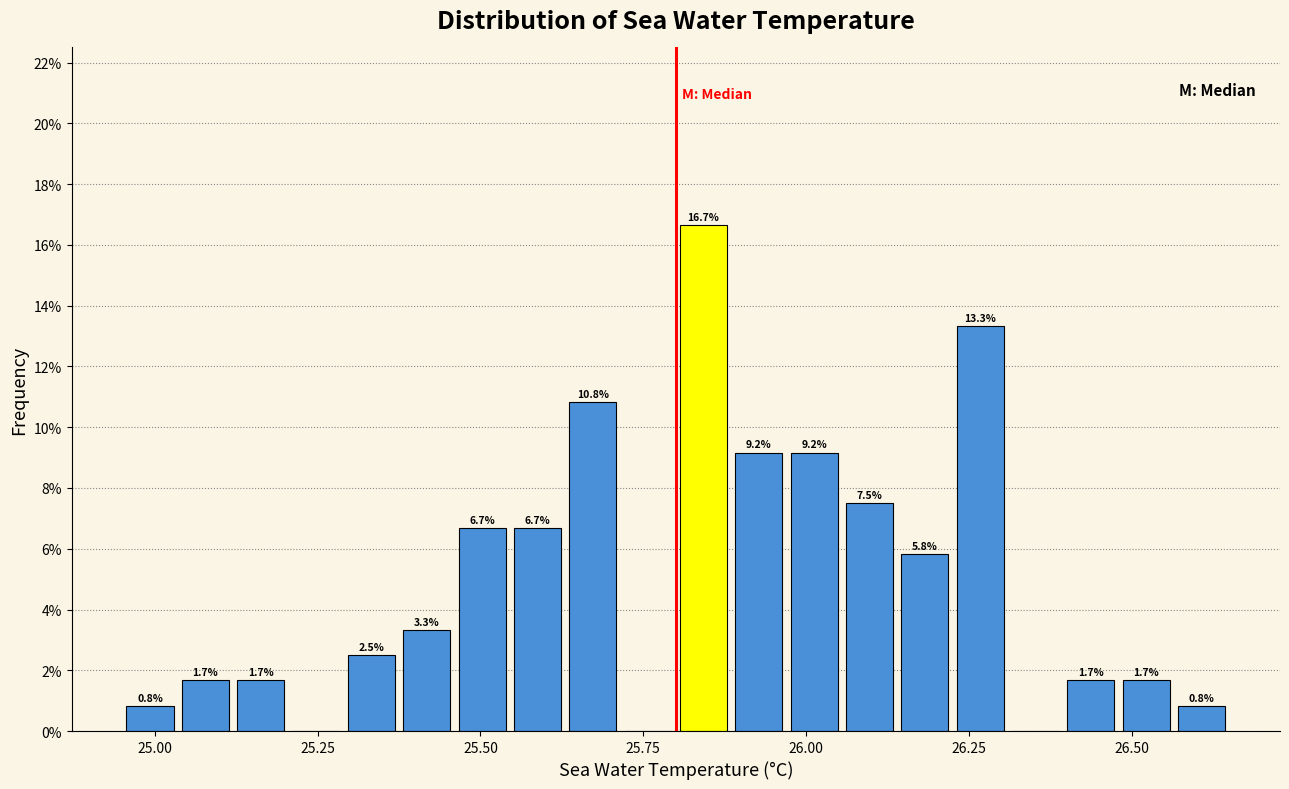

Around what value on the x-axis is the tallest bar? Give the approximate position of its centre, as read against the axis.

25.85